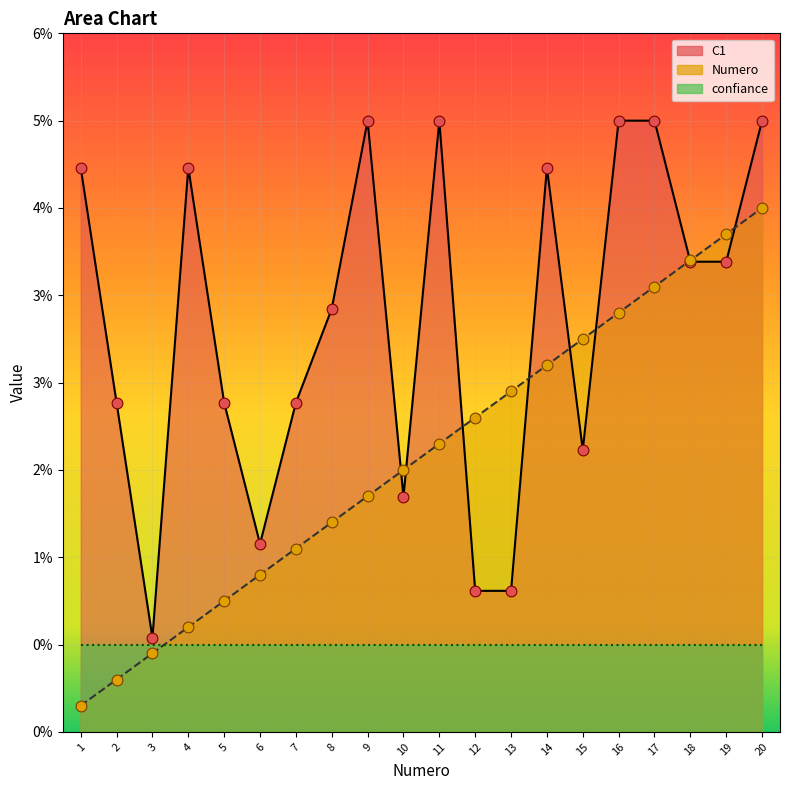

Is the value of C1 at 16 greater than the value of Numero at 12?

Yes